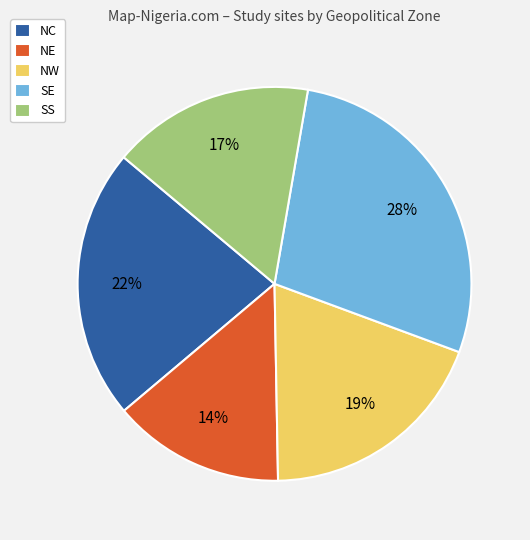

Which category has the biggest portion of the pie?

SE